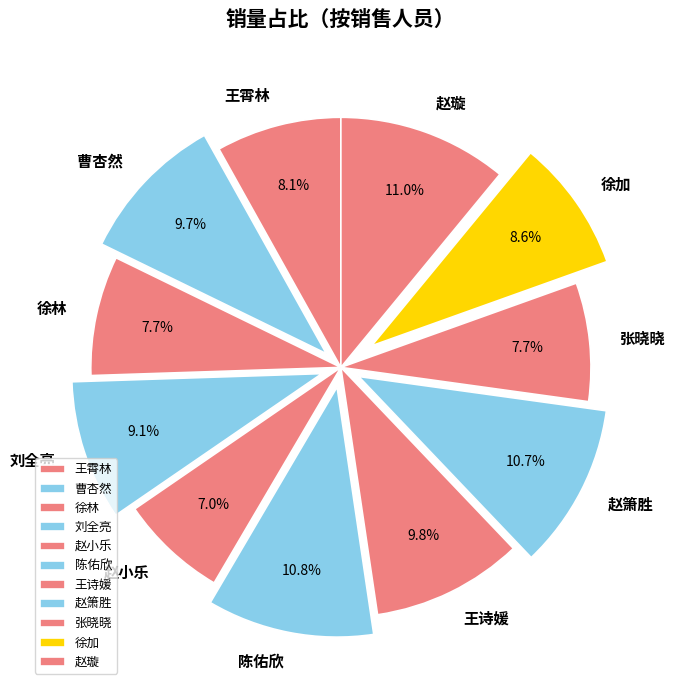

What percentage do 赵箫胜 and 张晓晓 together represent?

18.4%